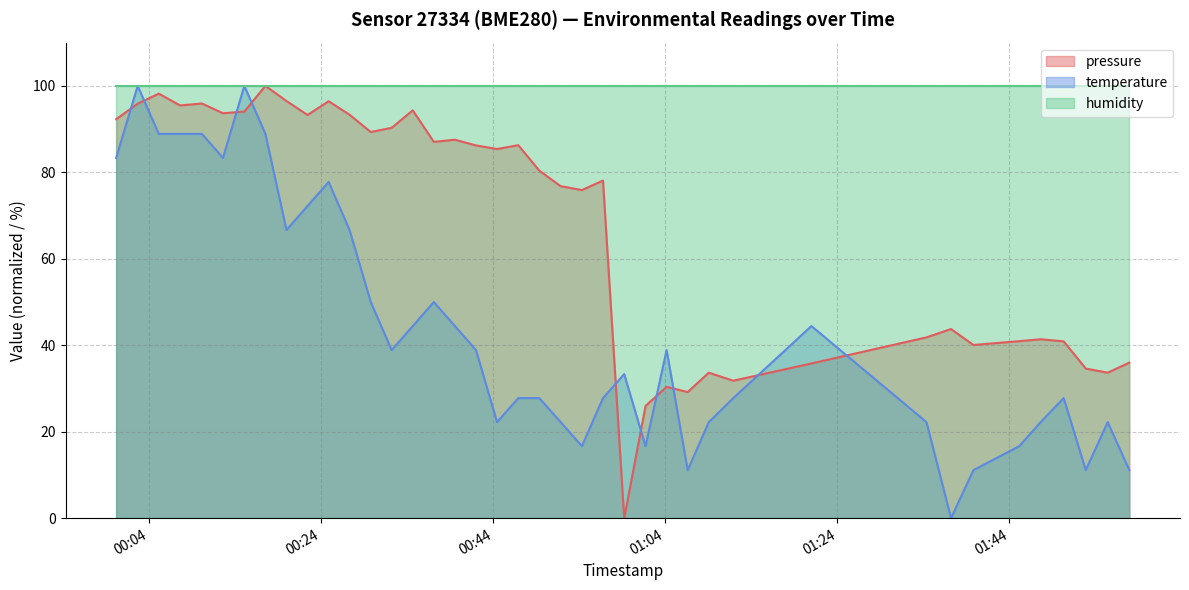

What is the difference between the maximum and minimum values in the pressure series?

100.0